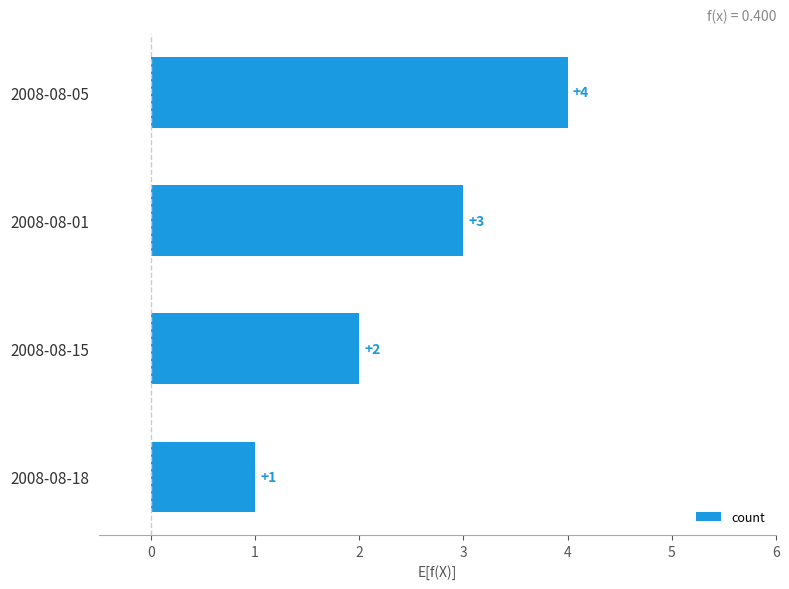

What position from the top is 2008-08-01?

2